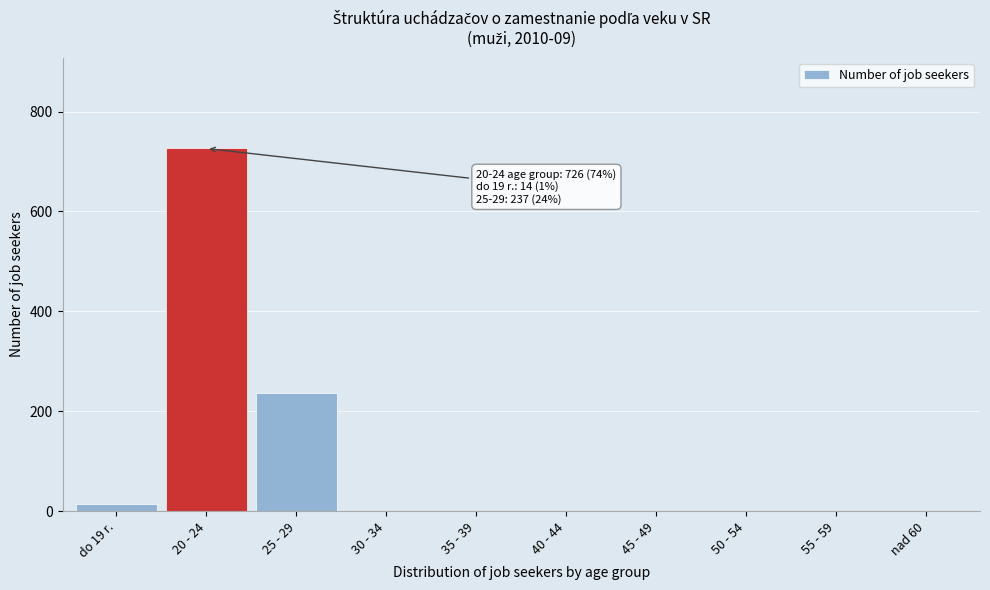

Reading right to left, transcribe all the data shown in this chart.

nad 60=0	55 - 59=0	50 - 54=0	45 - 49=0	40 - 44=0	35 - 39=0	30 - 34=0	25 - 29=237	20 - 24=726	do 19 r.=14